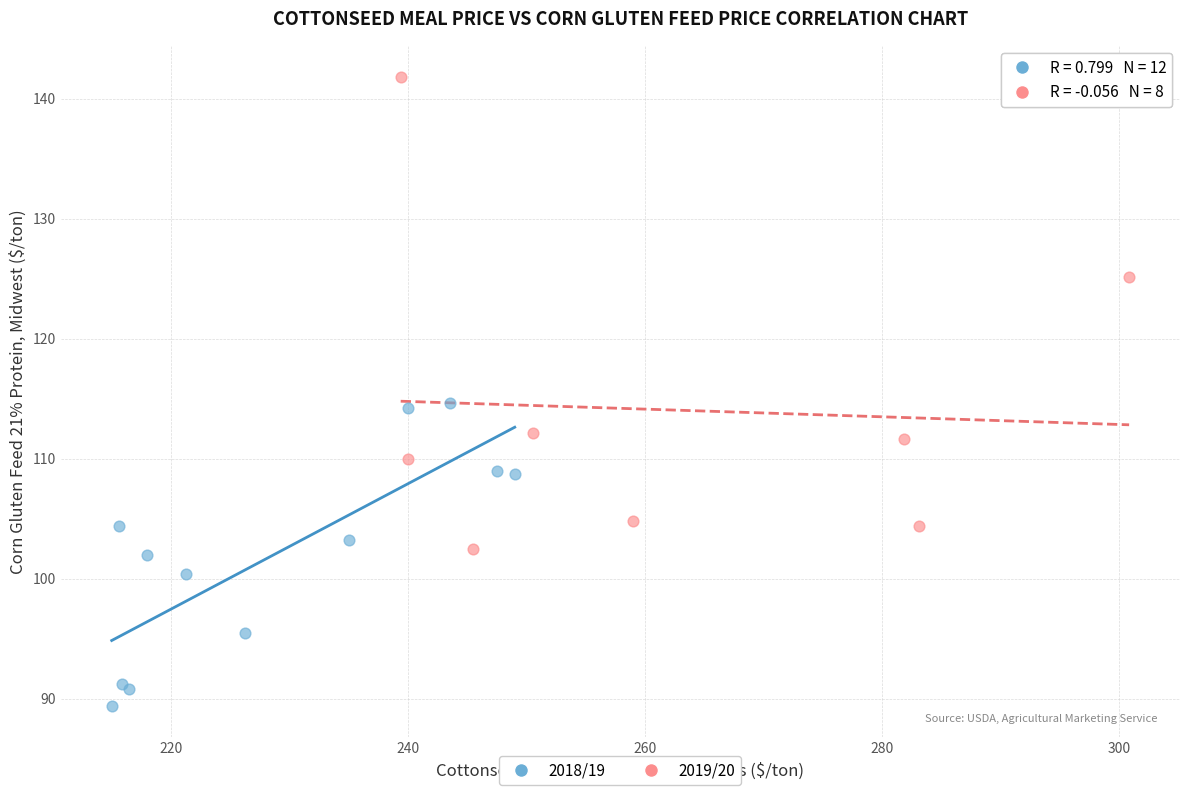

Which series reaches the minimum Y coordinate?

2018/19